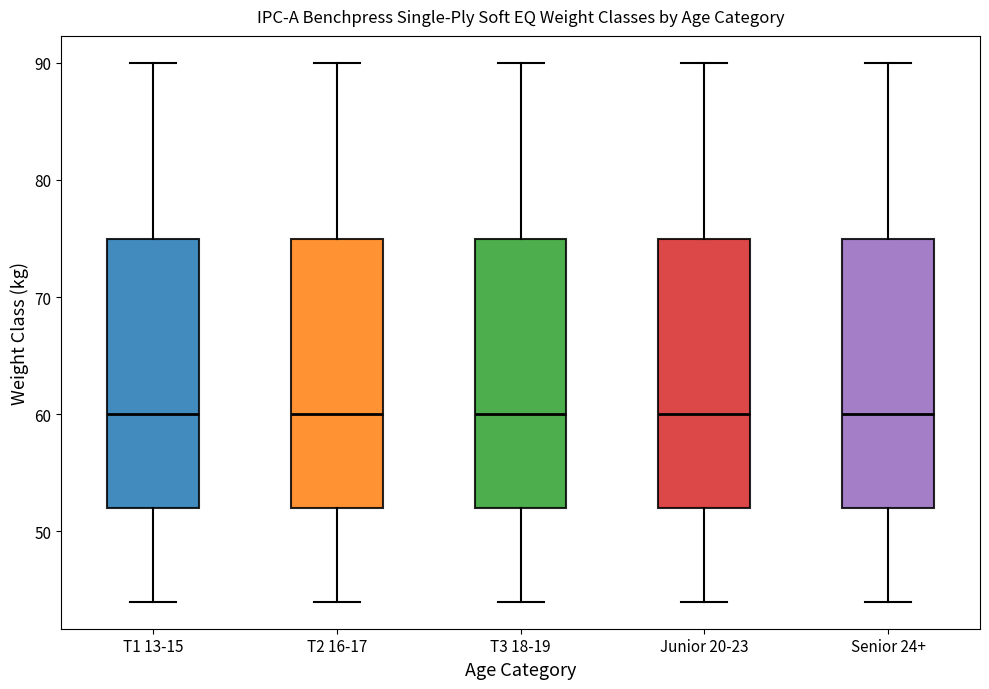

Where is the upper edge of the box for Junior 20-23 on the y-axis? The values are not printed on the chart, so give them approximately, as read against the axis.

75